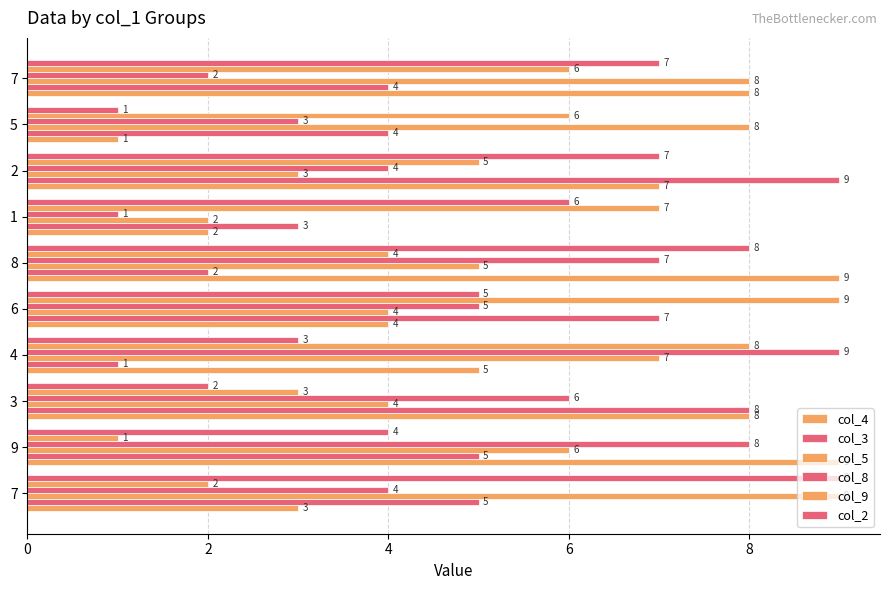

How many values in the col_5 series are below 6?

5